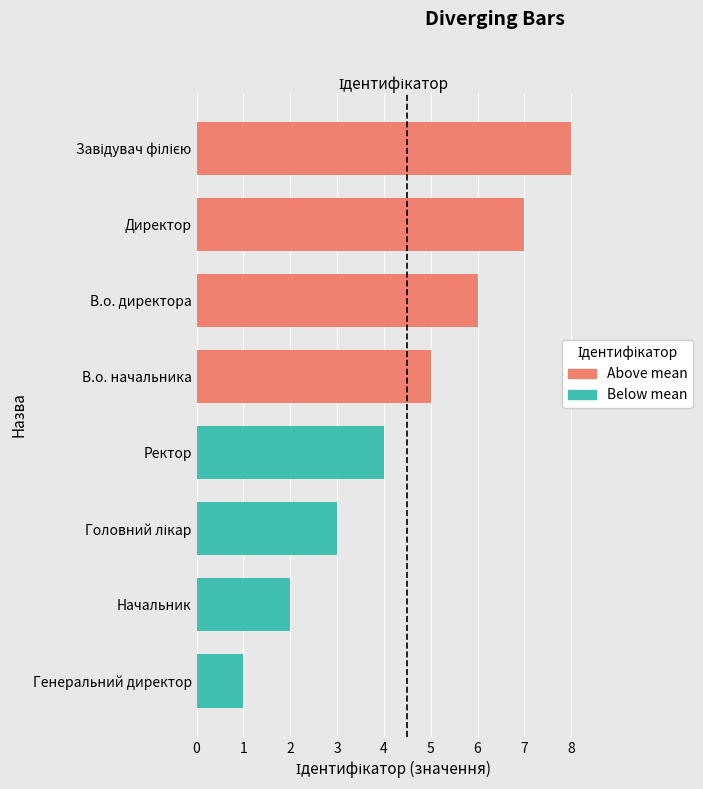

What is the difference between the second highest and minimum values in the Above mean series?

2